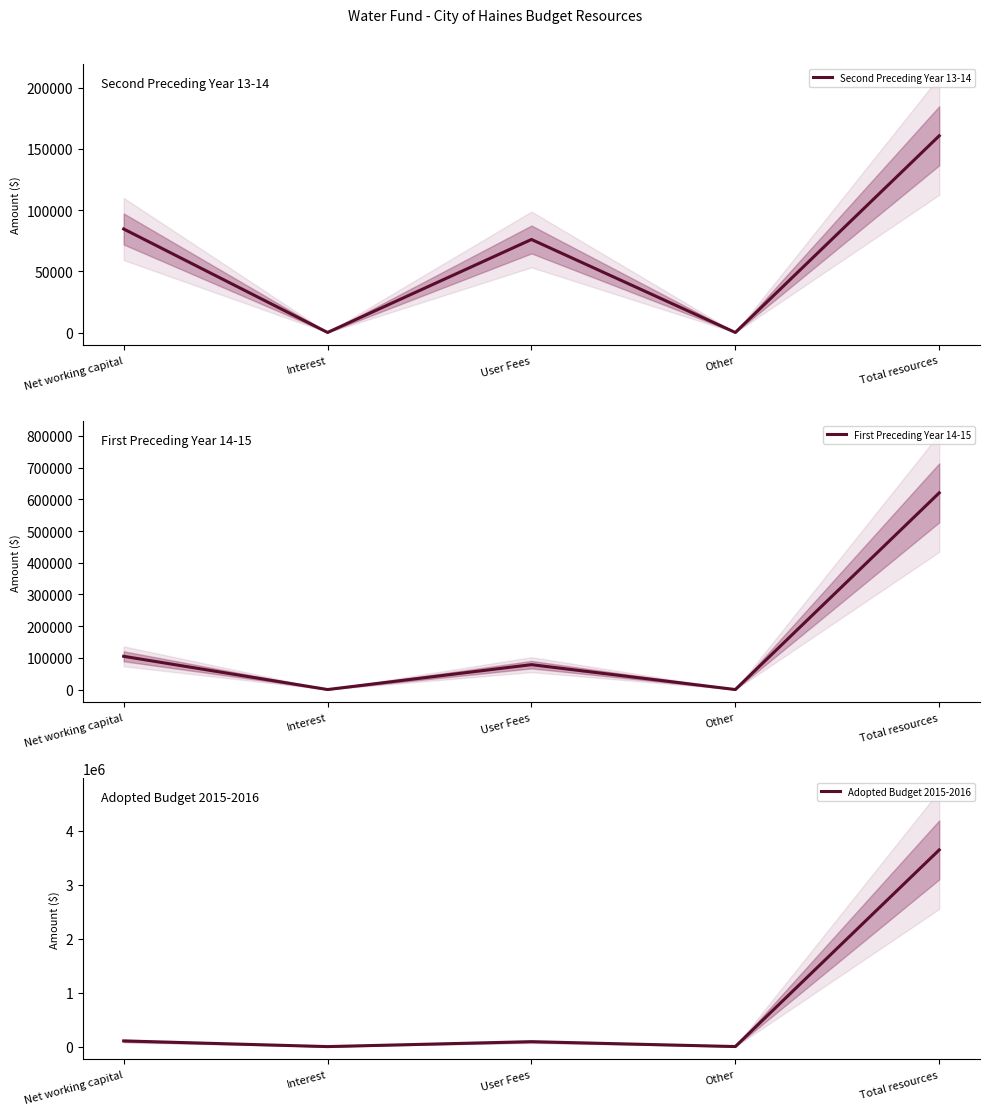

True or false: Adopted Budget 2015-2016 and First Preceding Year 14-15 cross at least once.

False